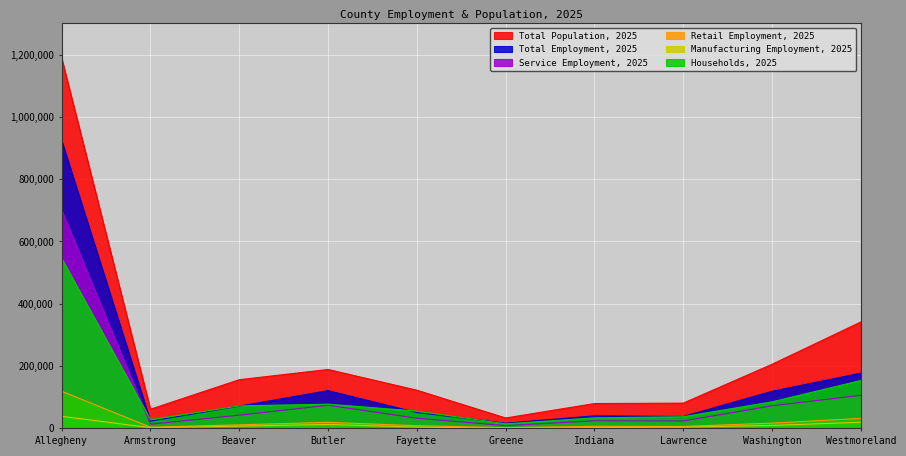

What is the sum of all Total Employment, 2025 values?

1581481